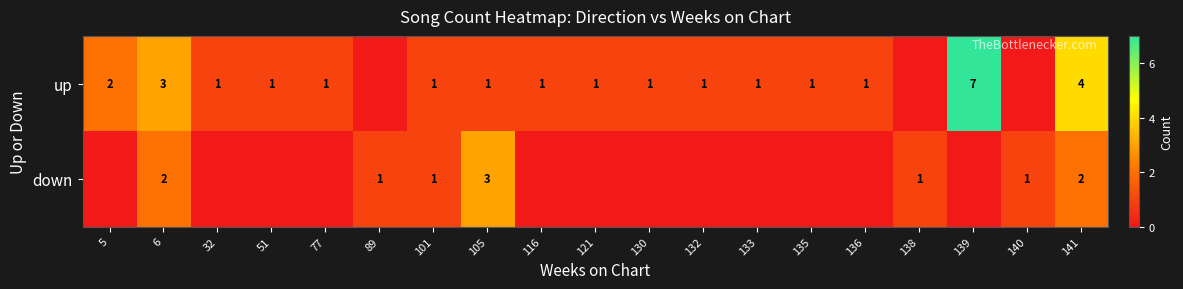

The value of up at 6 is 3. True or false?

True